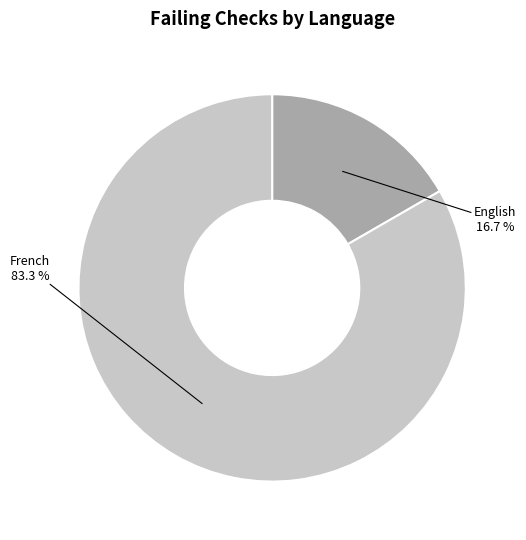

Which category accounts for the majority?

French